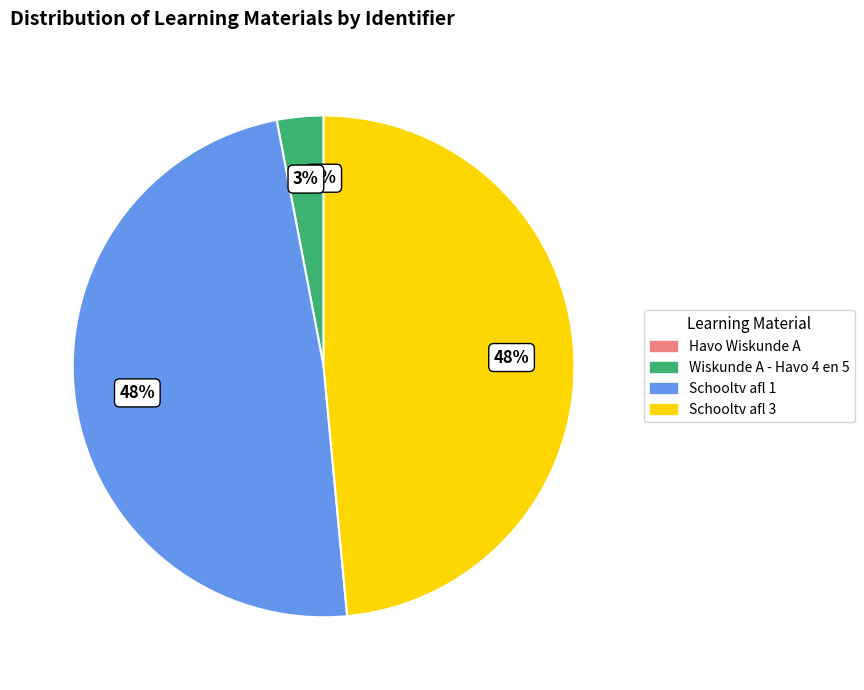

Is Schooltv afl 3 the majority of the pie?

No